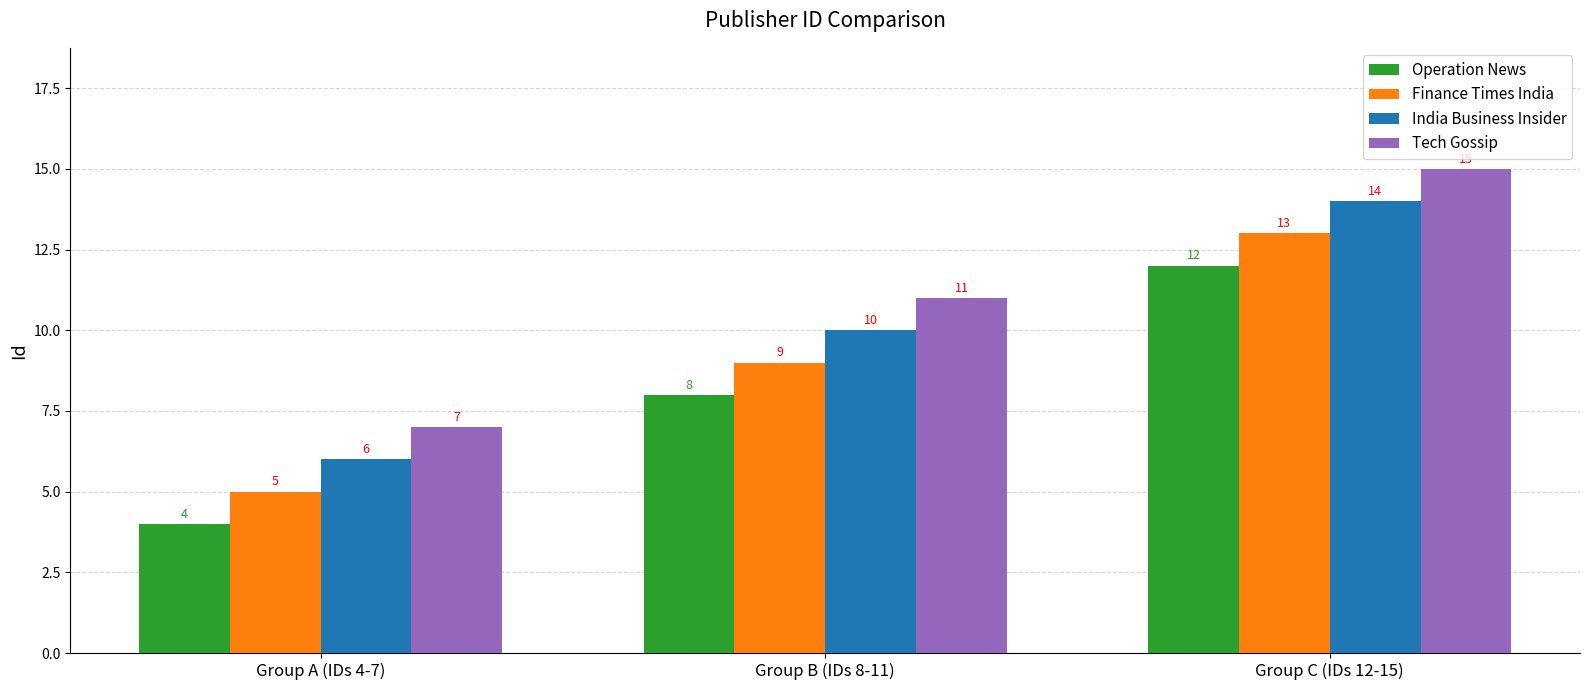

True or false: Tech Gossip has a value of 11 at Group B (IDs 8-11).

True